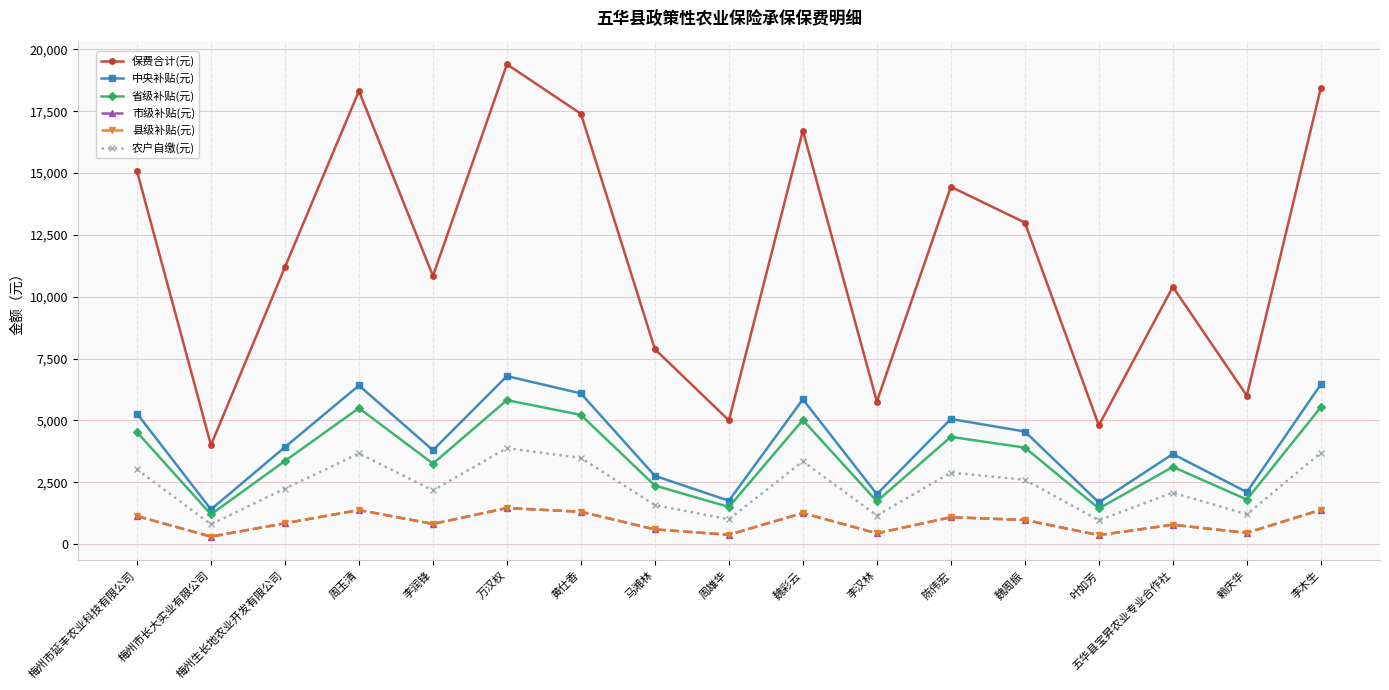

What is the sum of the 省级补贴(元) values at 周雄华 and 万汉权?

7320.0